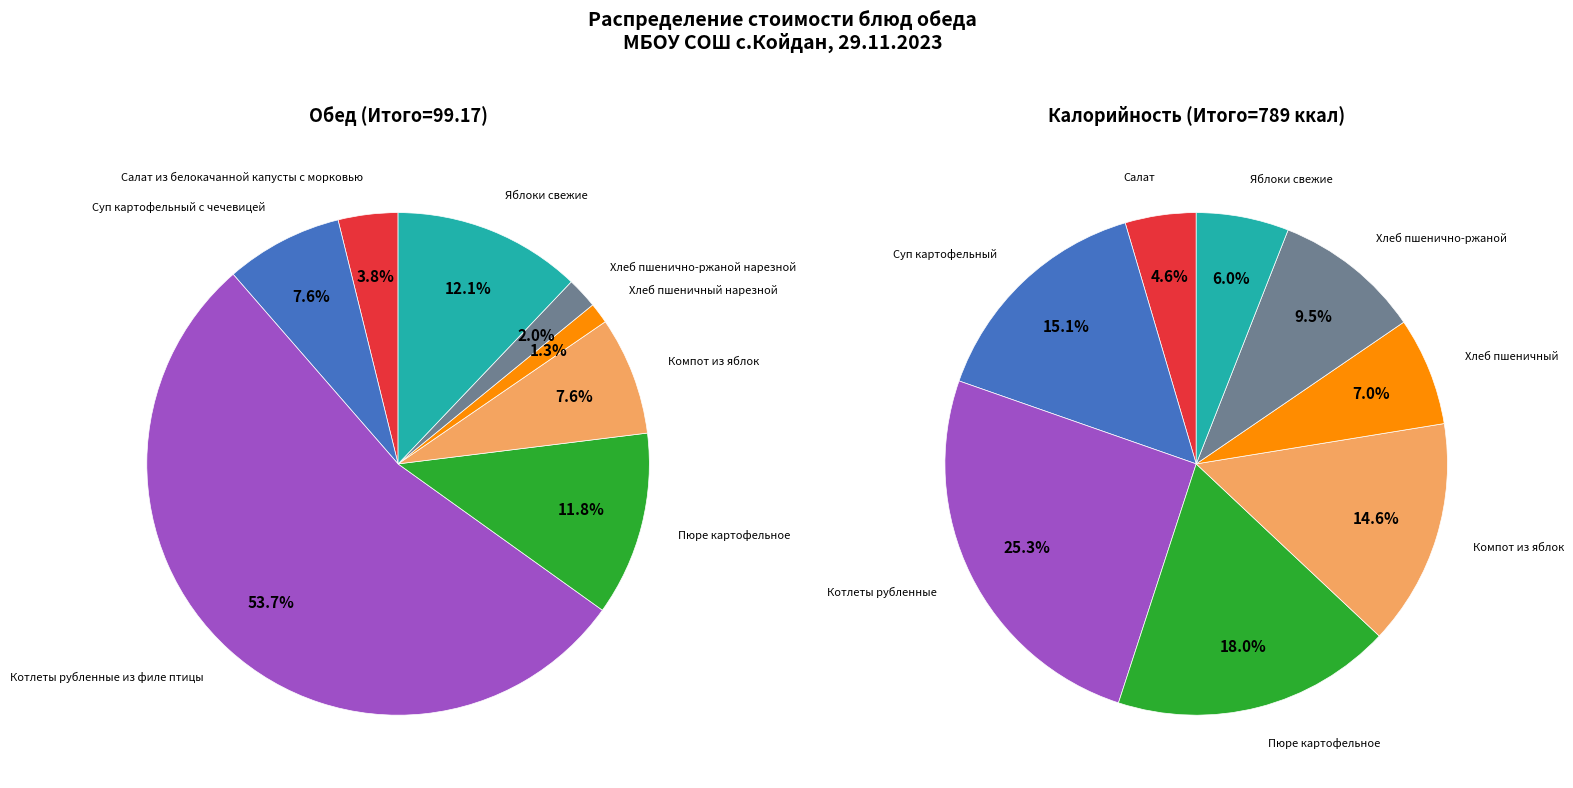

The 2 slice represents 68% of the pie. True or false?

False